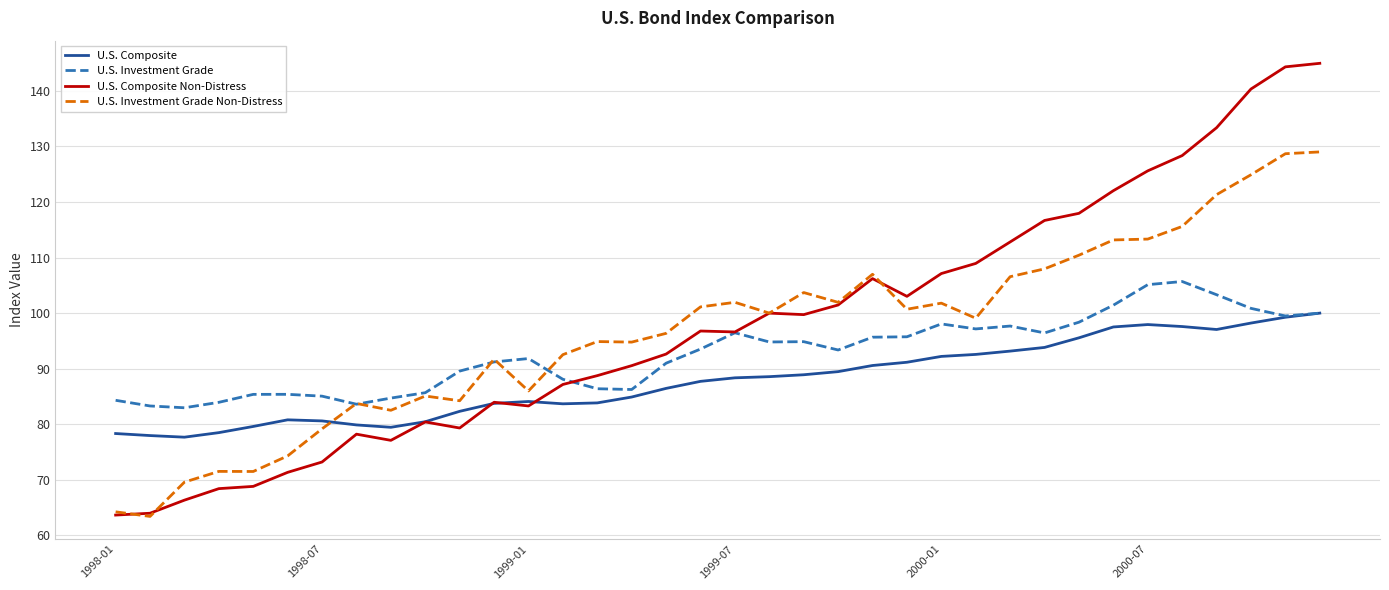

Which series has the largest range (max minus min)?

U.S. Composite Non-Distress